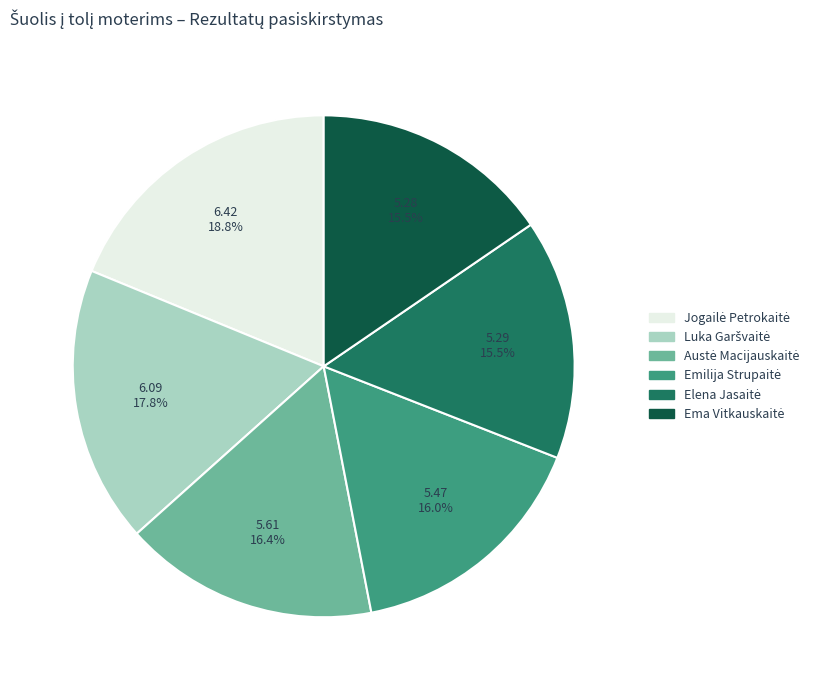

Is there a majority slice in this chart?

No